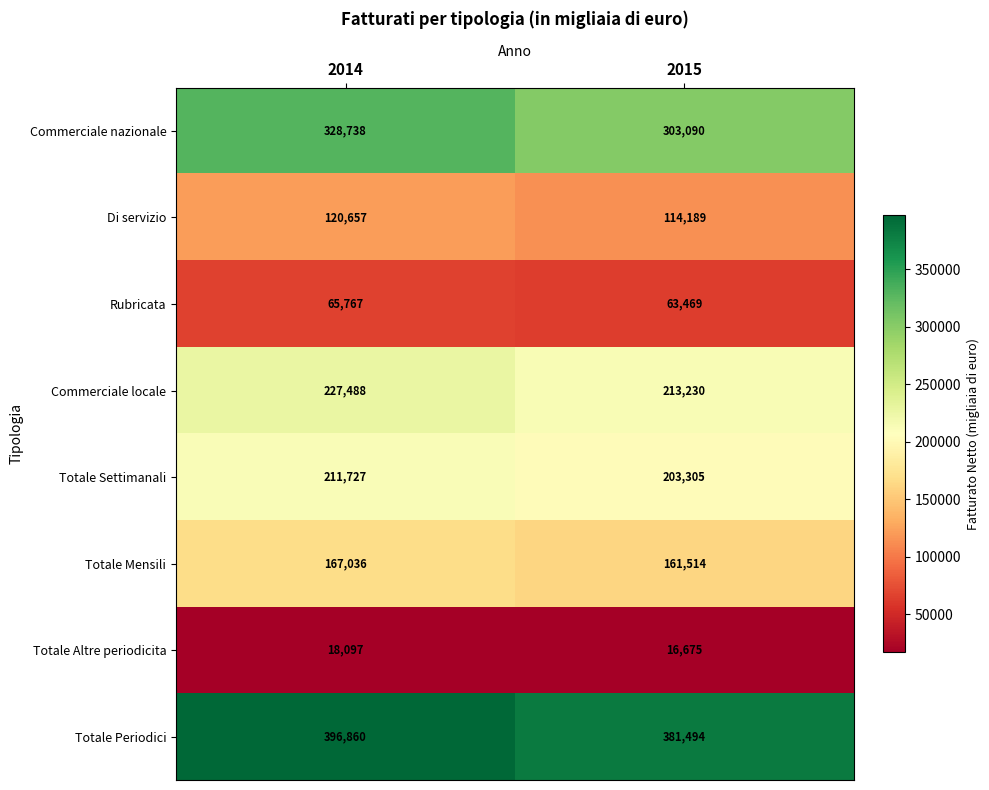

Reading left to right, transcribe all the data shown in this chart.

Commerciale nazionale: 328738	303090
Di servizio: 120657	114189
Rubricata: 65767	63469
Commerciale locale: 227488	213230
Totale Settimanali: 211727	203305
Totale Mensili: 167036	161514
Totale Altre periodicita: 18097	16675
Totale Periodici: 396860	381494